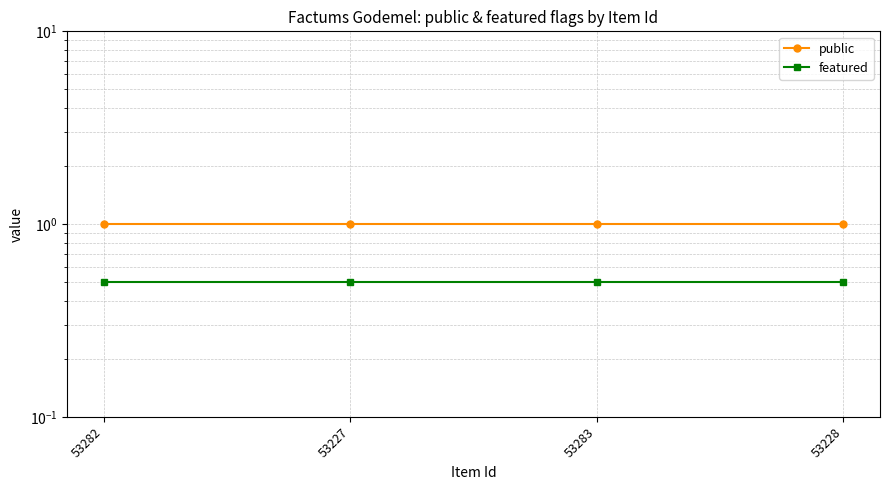

How many categories are shown in the chart?

4